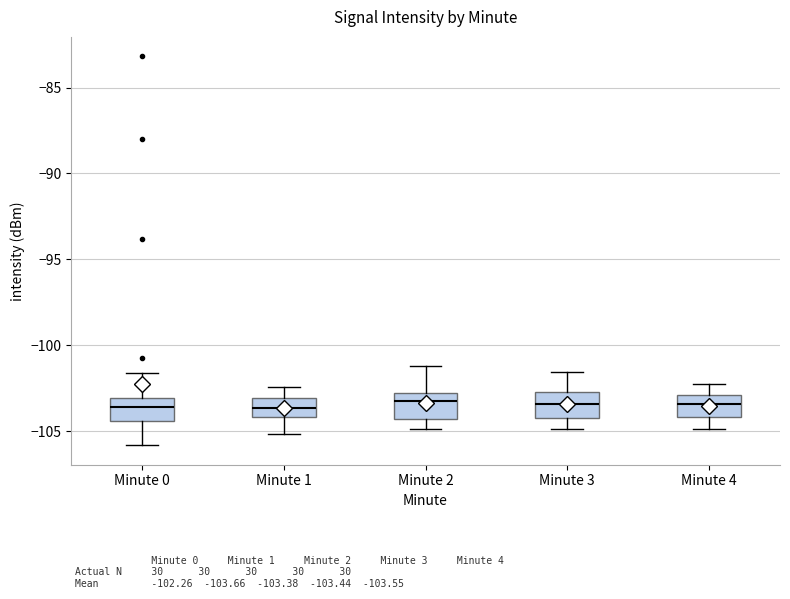

Where is the upper edge of the box for Minute 2 on the y-axis? The values are not printed on the chart, so give them approximately, as read against the axis.

-103.0